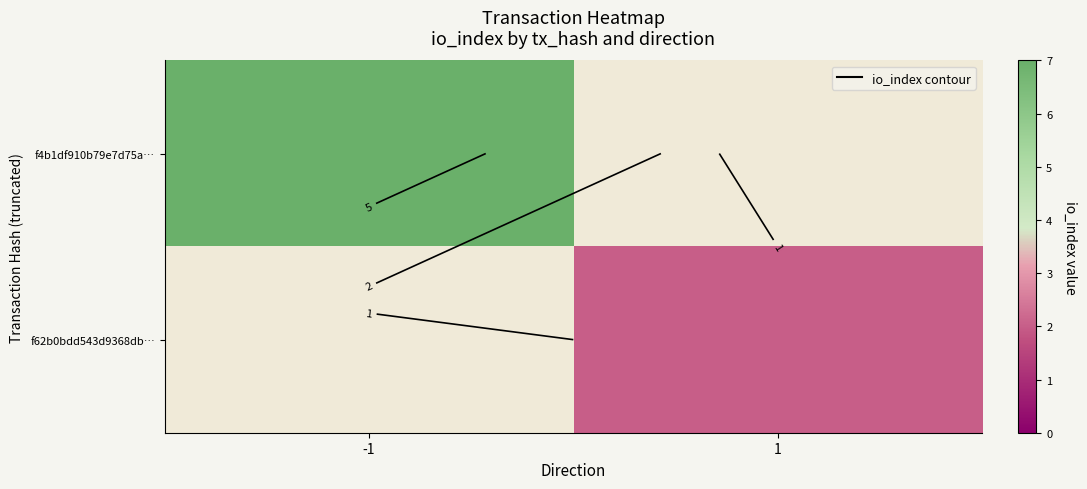

Read the f4b1df910b79e7d75a… value at -1.

7.0